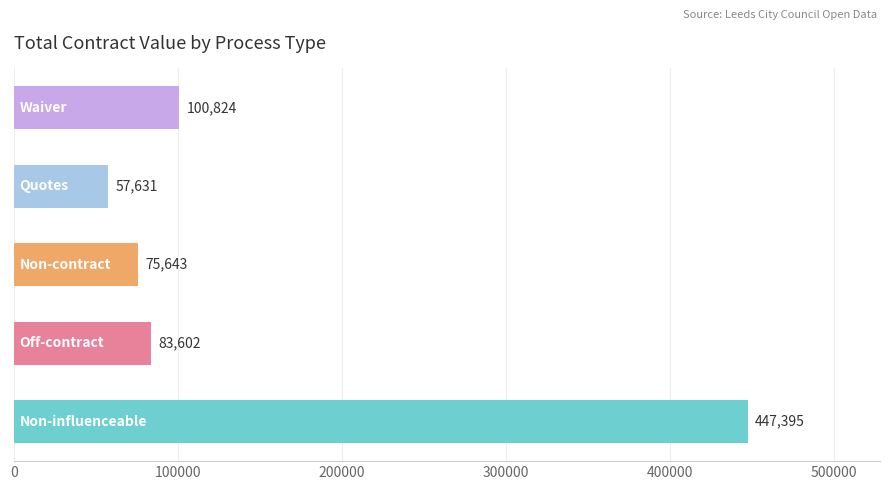

What is the smallest value displayed?

57630.5